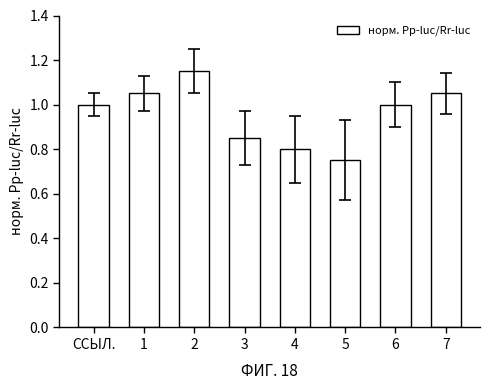

Between 4 and ССЫЛ., which is larger?

ССЫЛ.